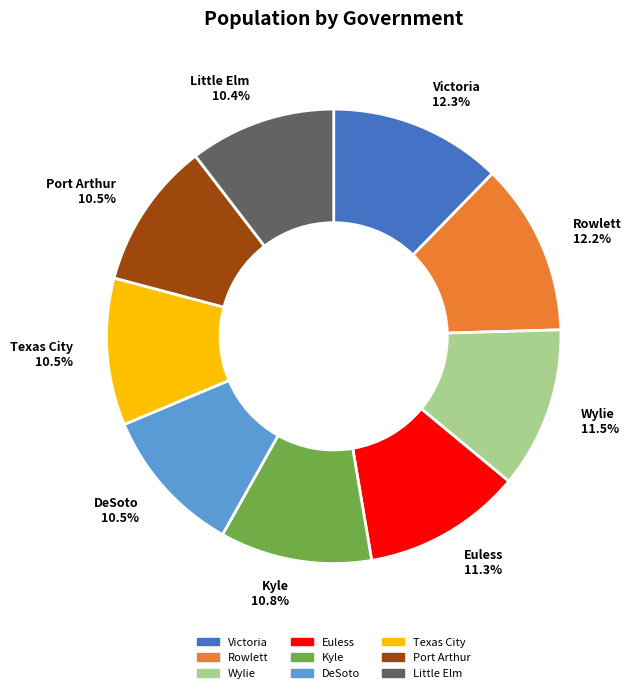

The Little Elm slice represents 1% of the pie. True or false?

False